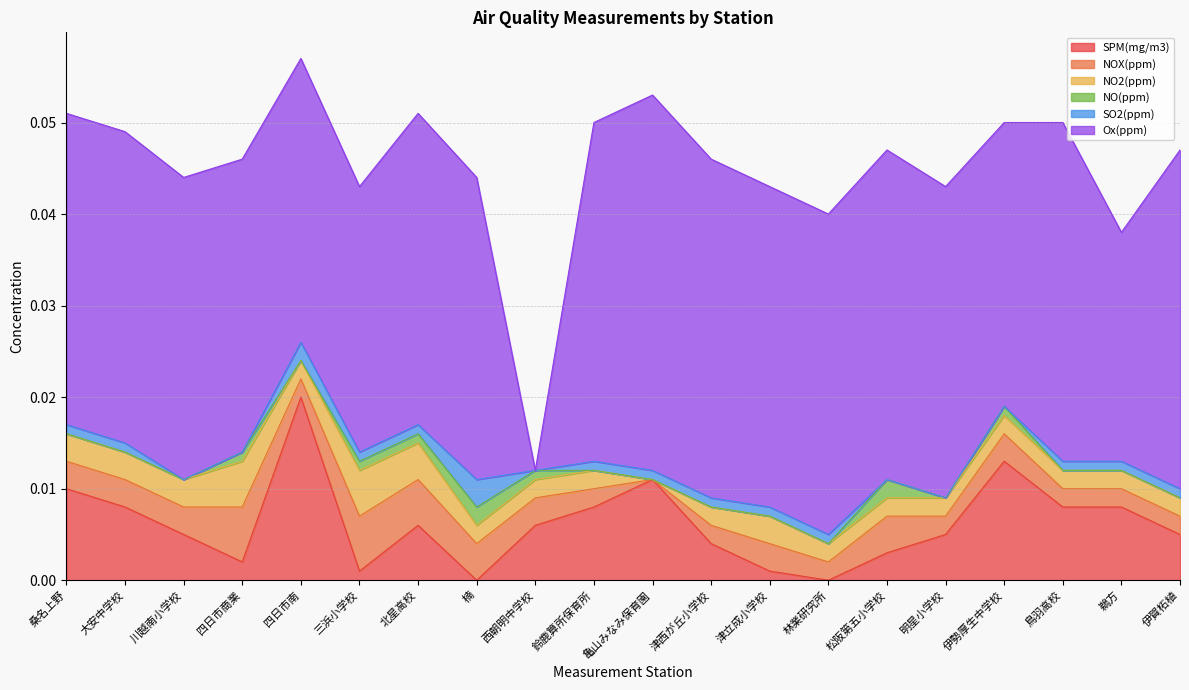

Rank the series by their maximum value, from lowest to highest.

NO(ppm), SO2(ppm), NO2(ppm), NOX(ppm), SPM(mg/m3), Ox(ppm)